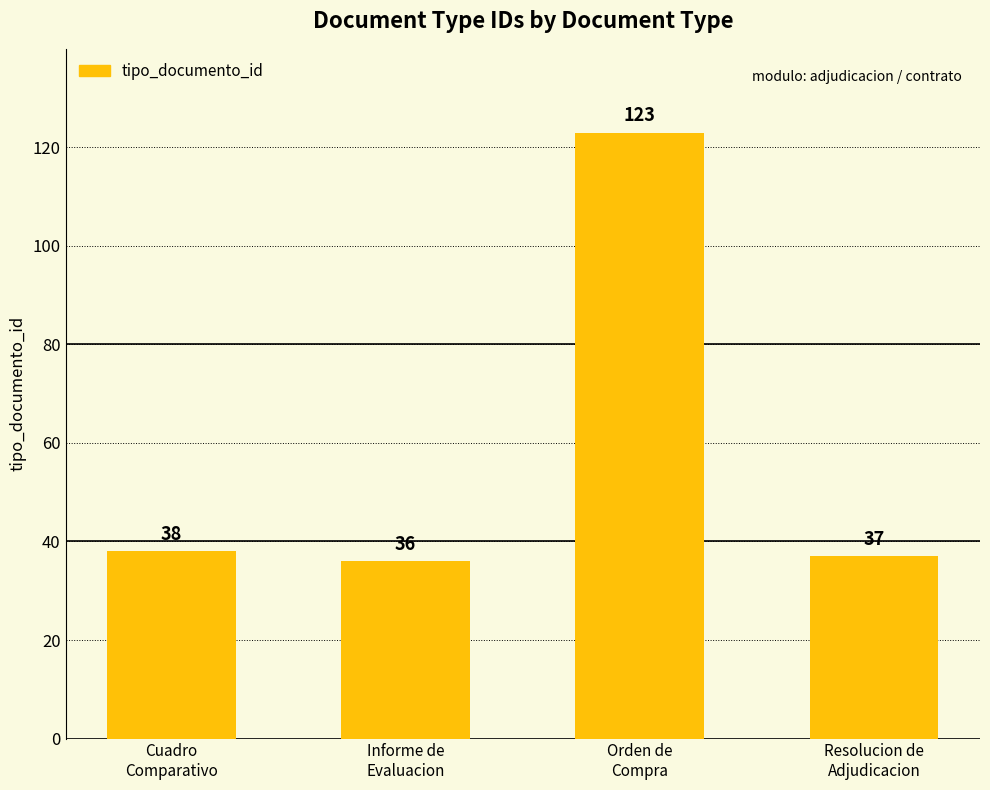

Reading right to left, list all the values displayed in this chart.

37	123	36	38